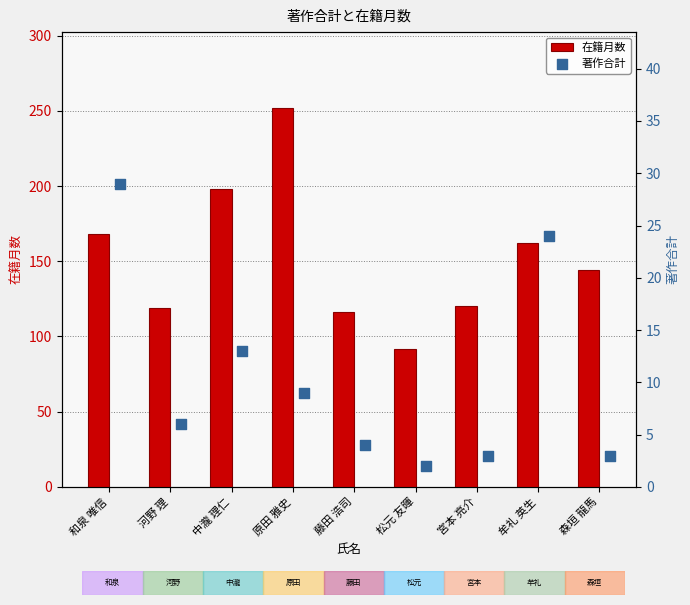

Which series contains the highest Y value?

在籍月数